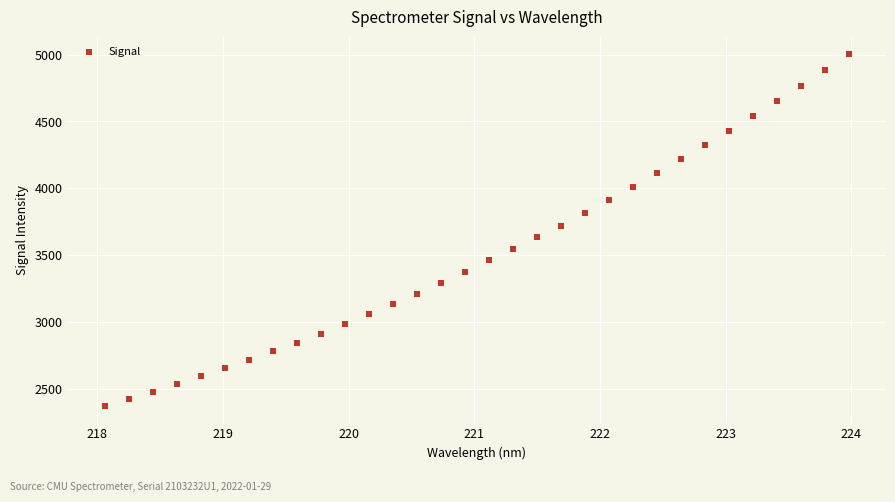

What is the range of X values (max minus min)?

5.9